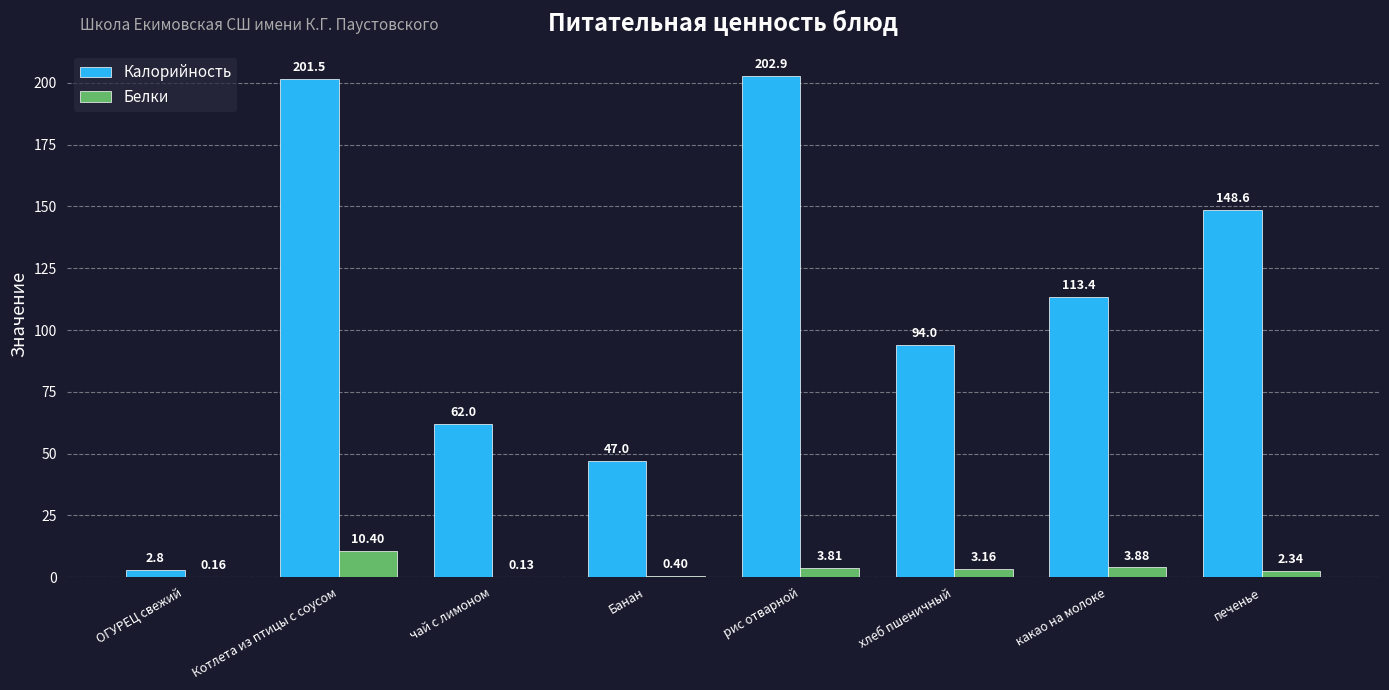

Between Котлета из птицы с соусом and рис отварной, which series saw the biggest shift?

Белки